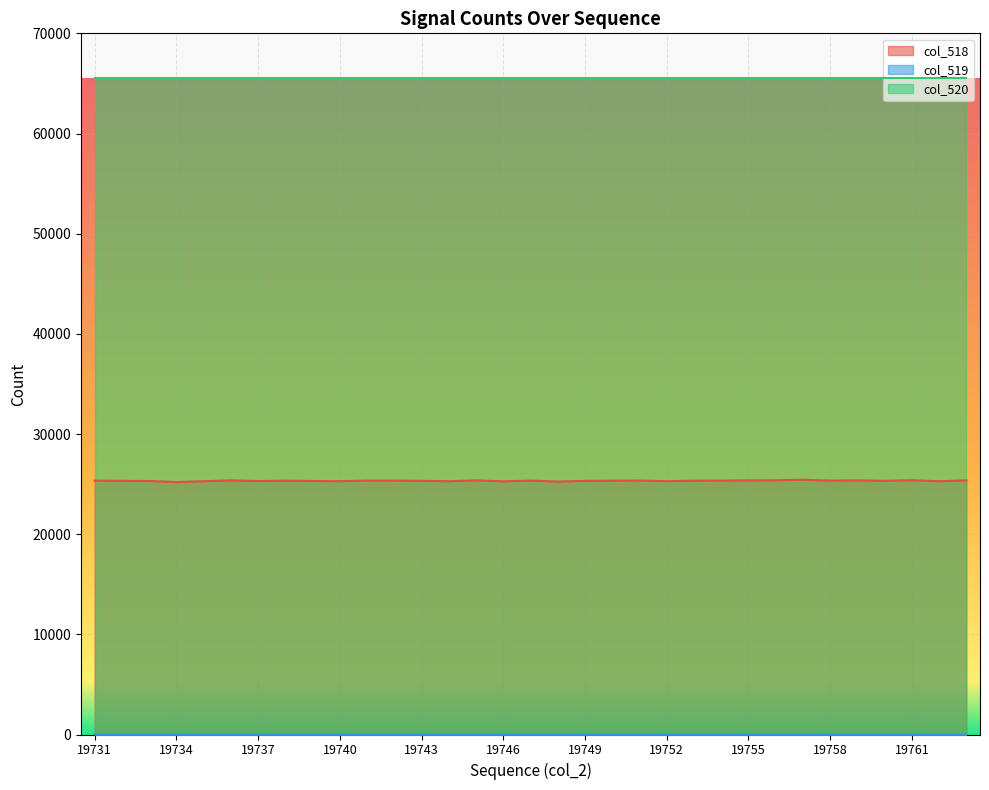

True or false: col_519 and col_518 intersect in this chart.

False